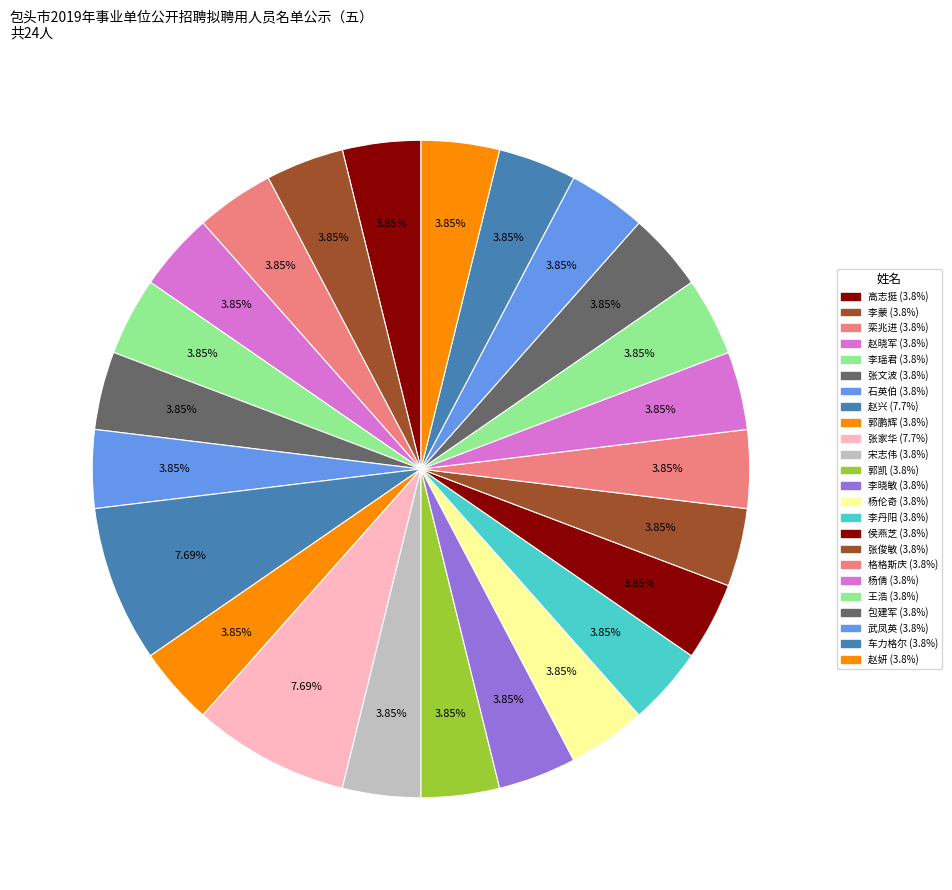

To the nearest percent, what portion does 赵妍 represent?

4%